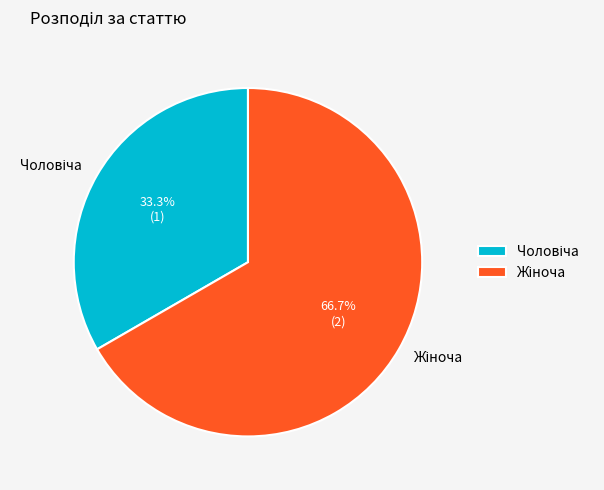

Is there any slice that represents more than half of the pie?

Yes